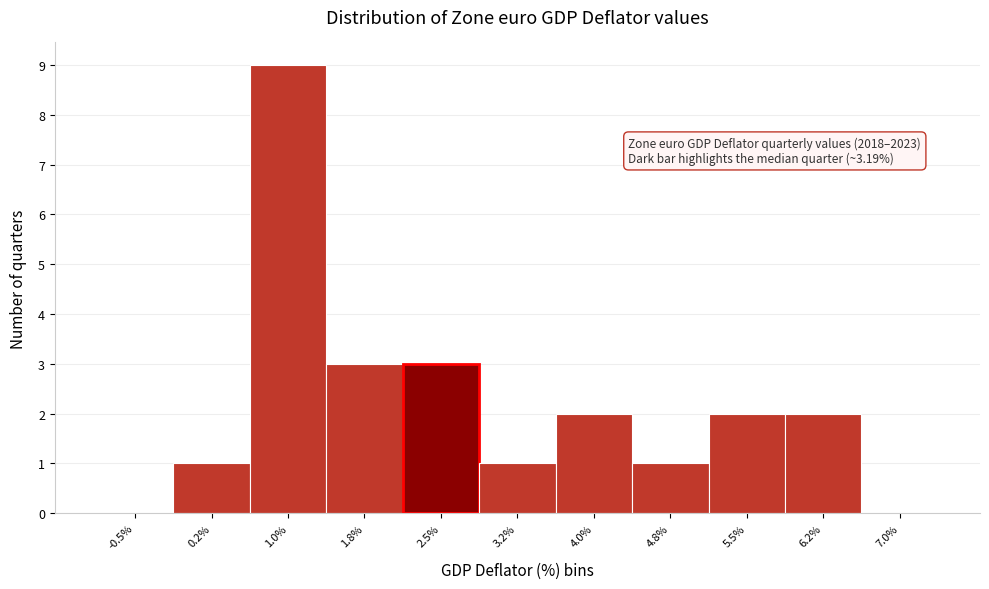

Reading left to right, extract all data points from this chart.

-0.5%=0	0.2%=1	1.0%=9	1.8%=3	2.5%=3	3.2%=1	4.0%=2	4.8%=1	5.5%=2	6.2%=2	7.0%=0